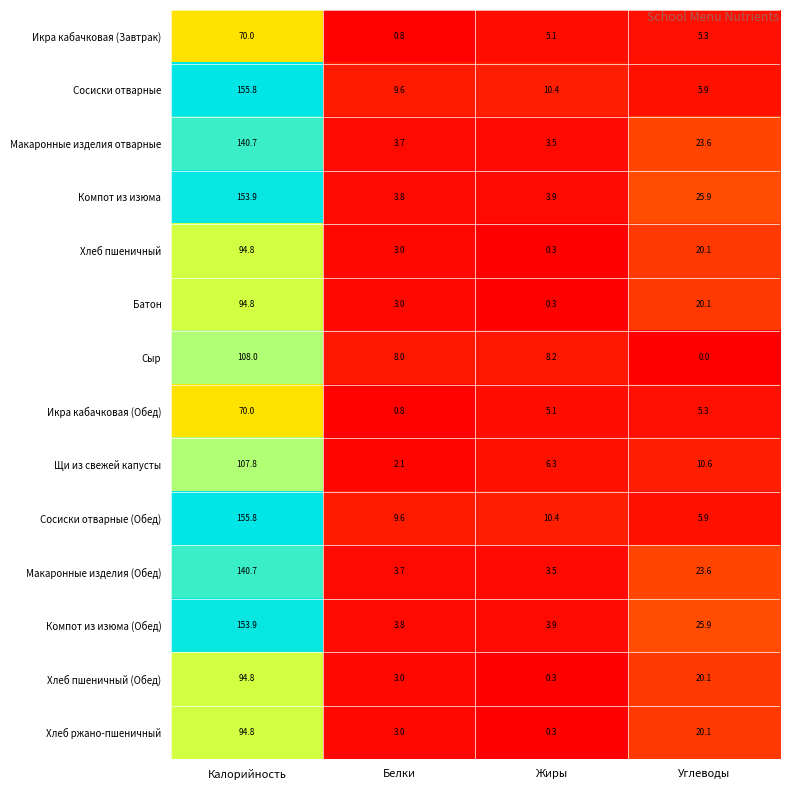

What is the minimum value for Макаронные изделия отварные?

3.5